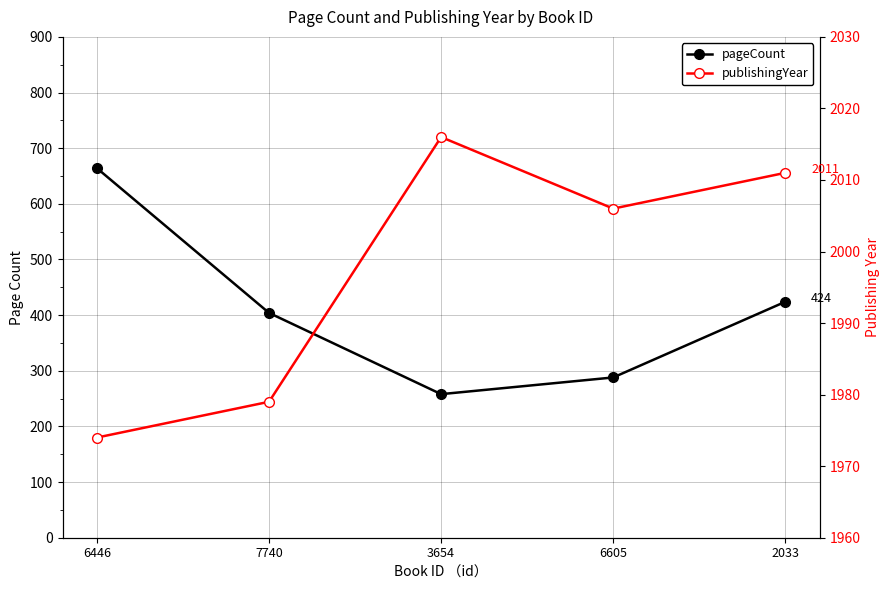

What is the value of the pageCount point at the 5th from the left?

424